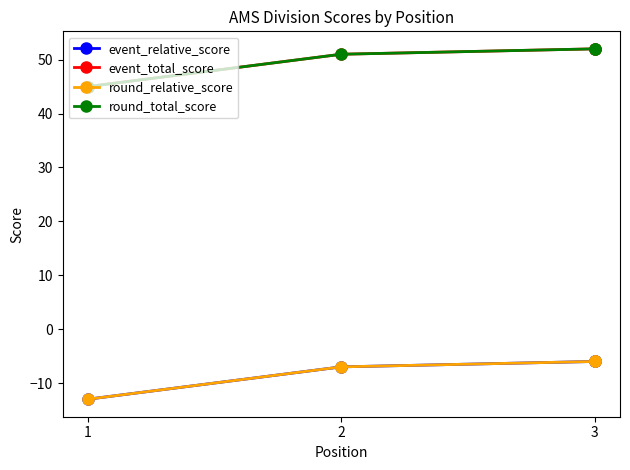

What is the highest value of the round_relative_score series?

-6